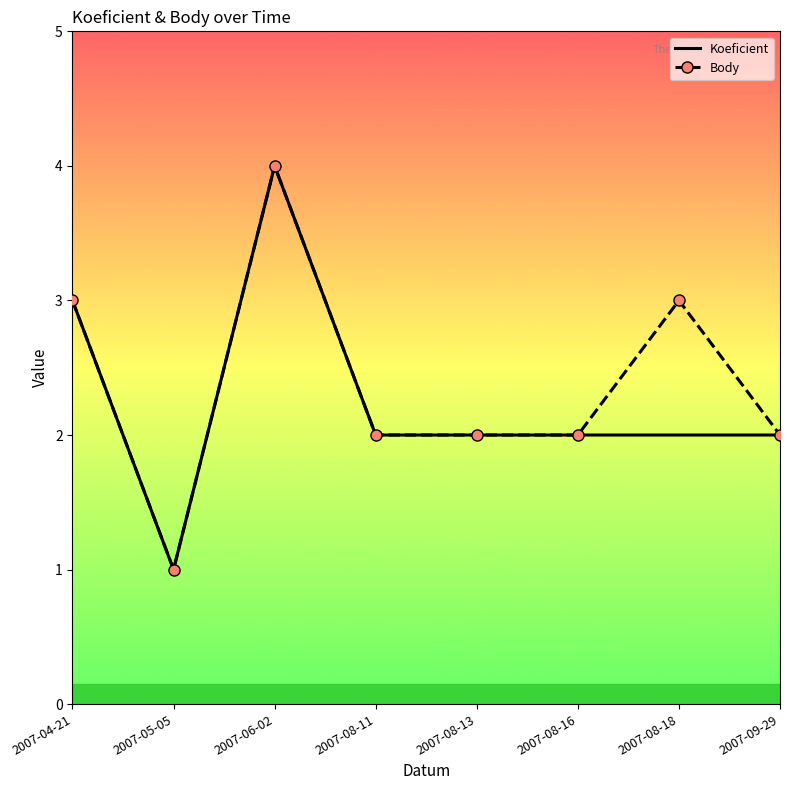

What position from the left is 2007-08-13?

5